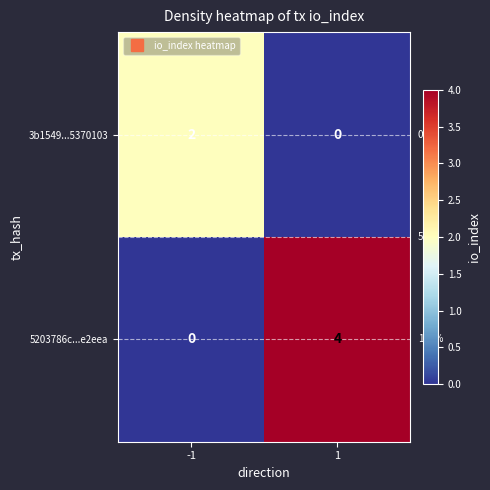

Count the number of data series in this chart.

2